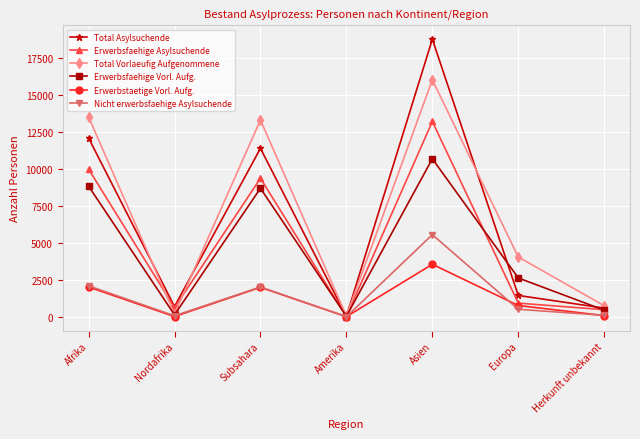

Does the chart have visible grid lines?

Yes